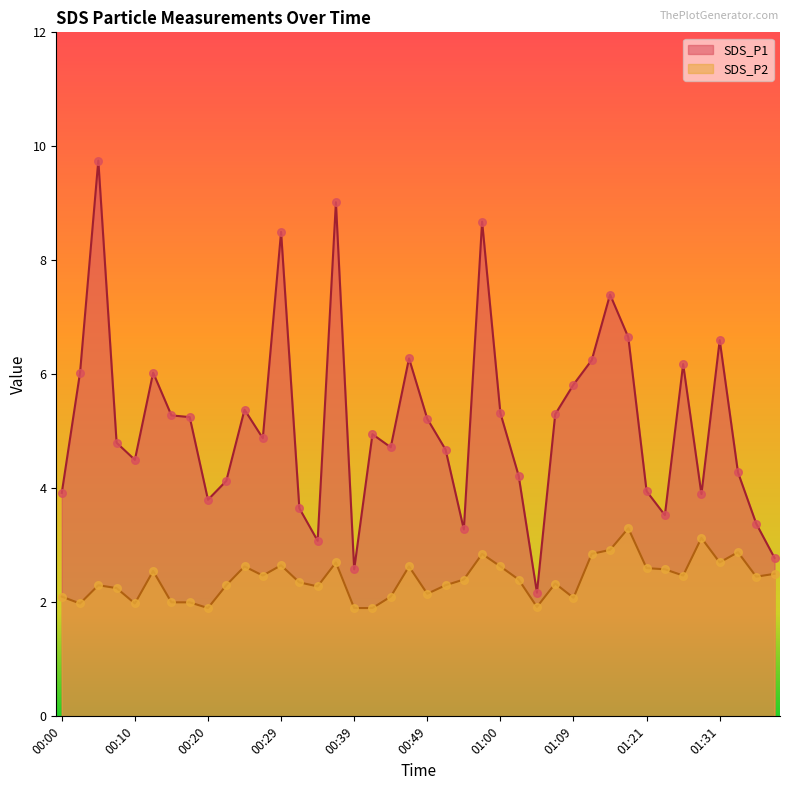

What are all the series names shown in the legend?

SDS_P1, SDS_P2